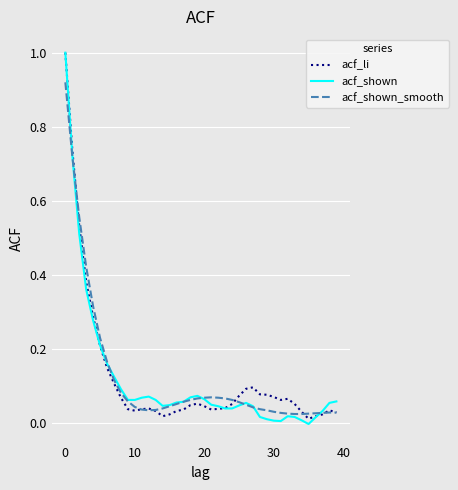

Which series has the widest spread of values?

acf_shown